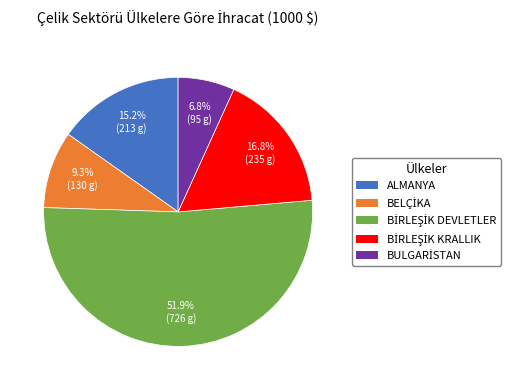

Is there a majority slice in this chart?

Yes